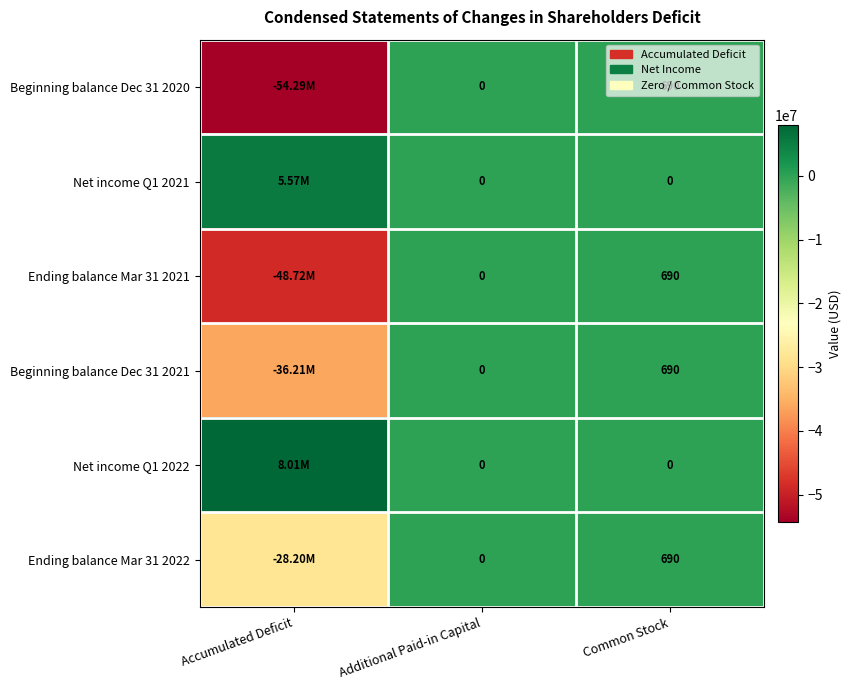

What is the minimum value shown in the chart?

-54292560